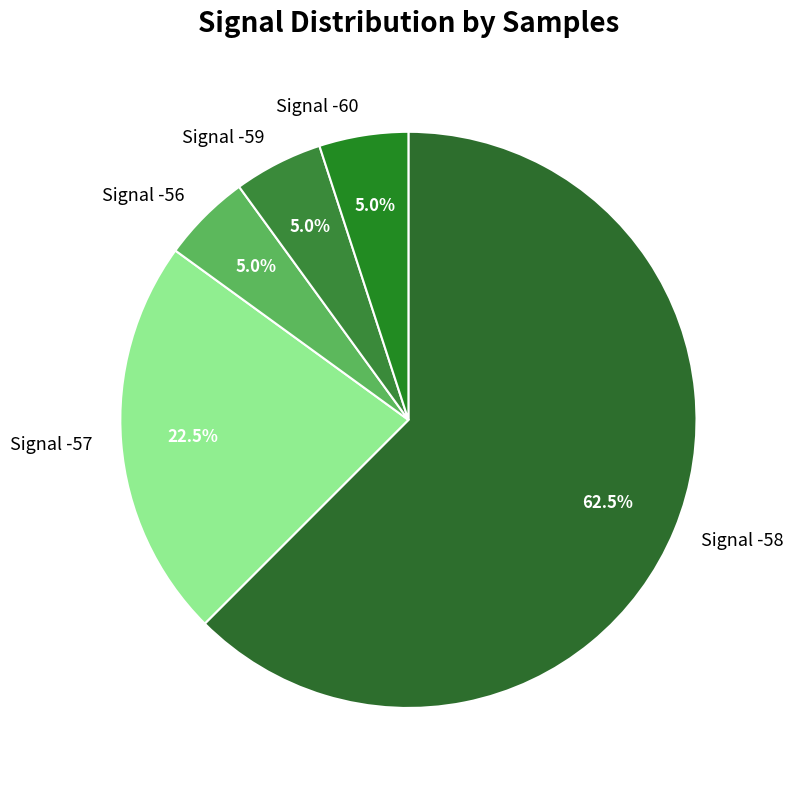

Does any single category account for the majority?

Yes